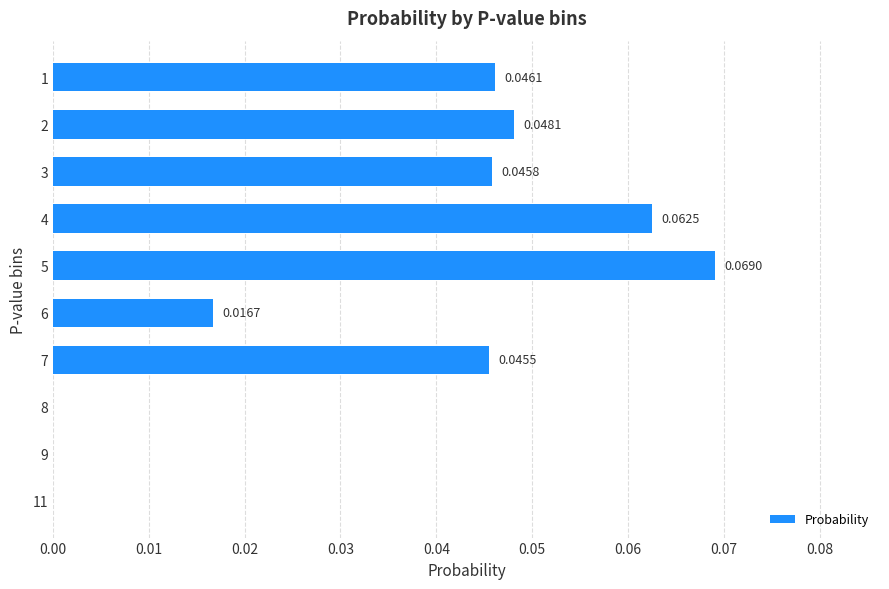

What is the sum of all values?

0.3